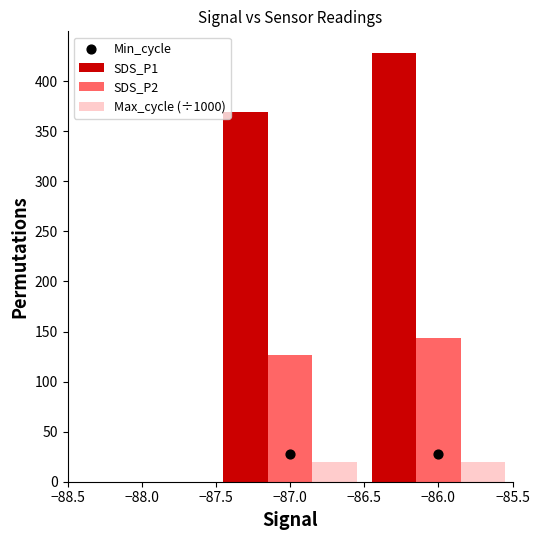

Which series has the largest total across all categories?

SDS_P1